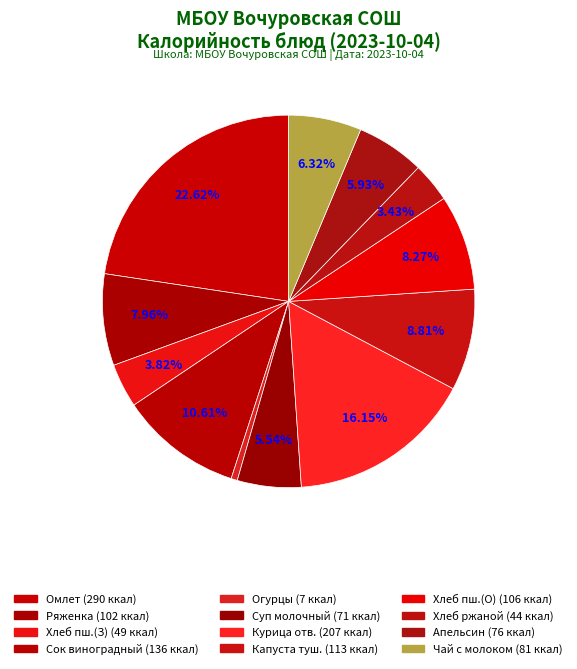

Count the number of slices in the pie.

12